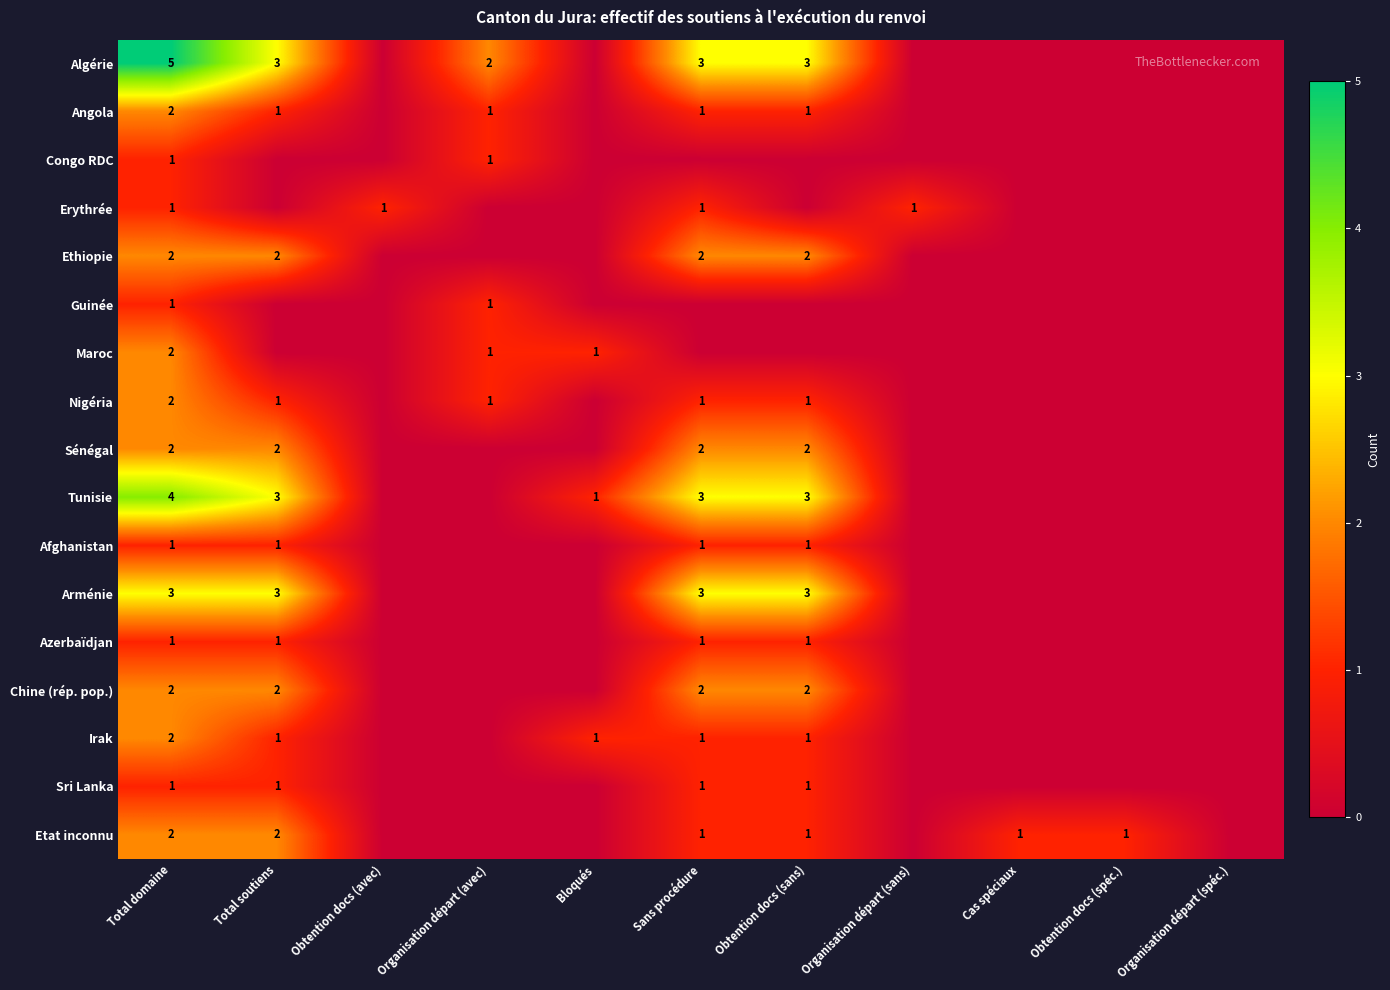

Is it true that Azerbaïdjan equals 1 at Total soutiens?

True